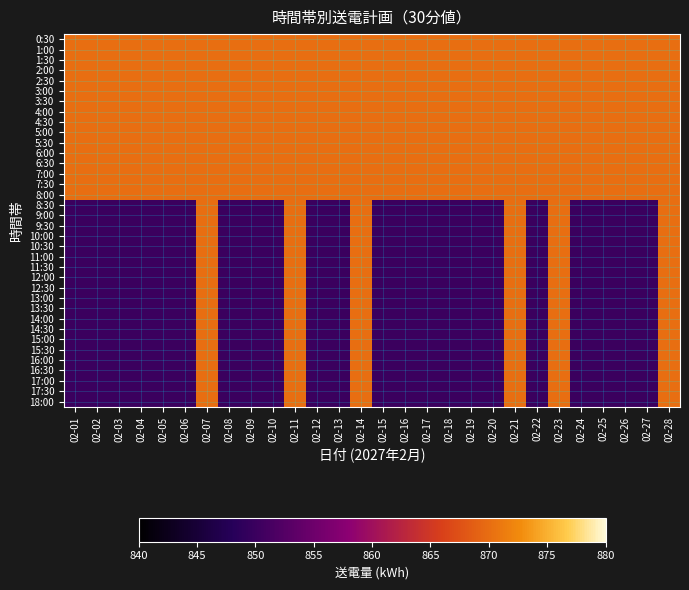

At how many categories does at least one series exceed 867?

28